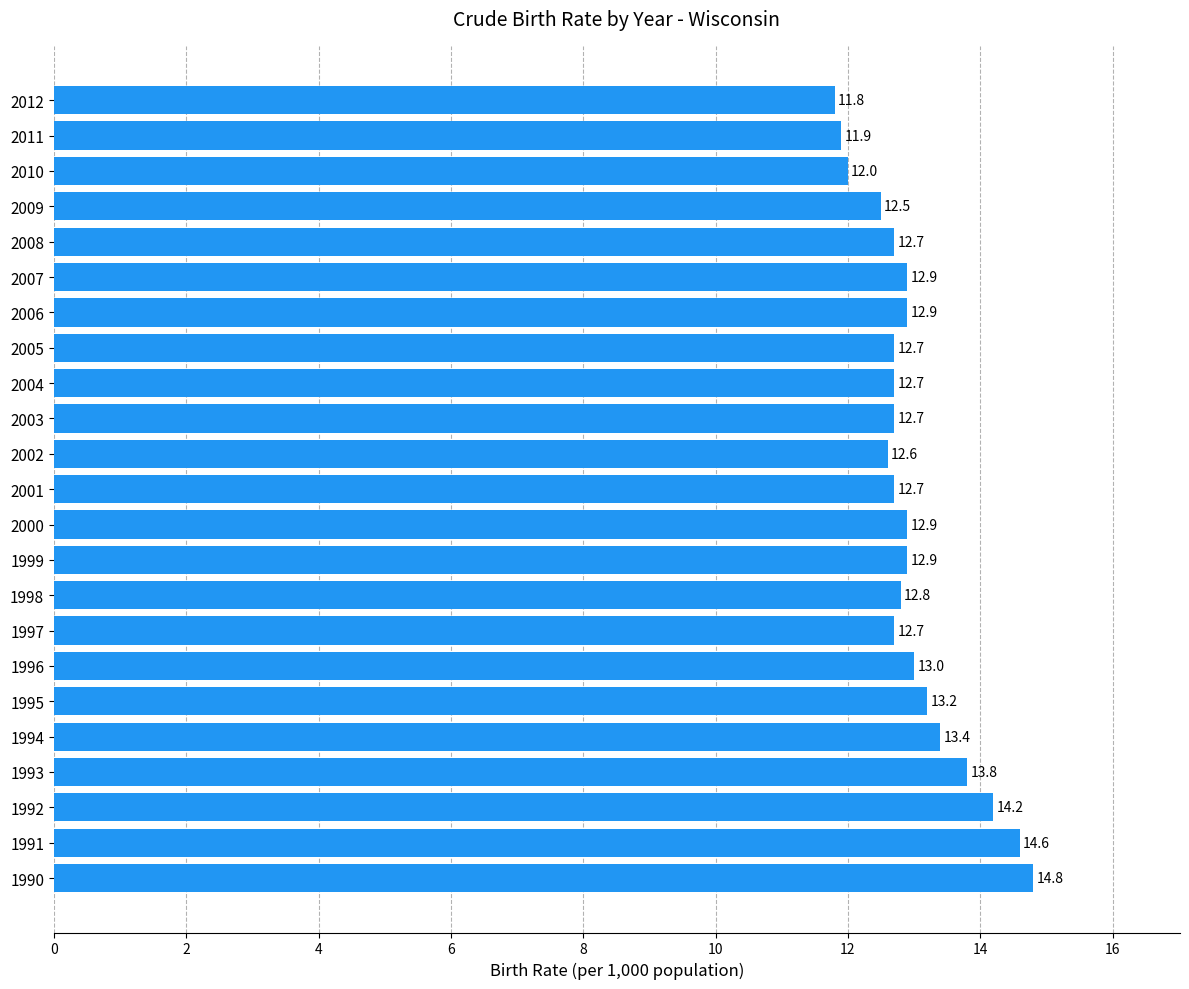

Reading bottom to top, extract all data points from this chart.

14.8	14.6	14.2	13.8	13.4	13.2	13.0	12.7	12.8	12.9	12.9	12.7	12.6	12.7	12.7	12.7	12.9	12.9	12.7	12.5	12.0	11.9	11.8